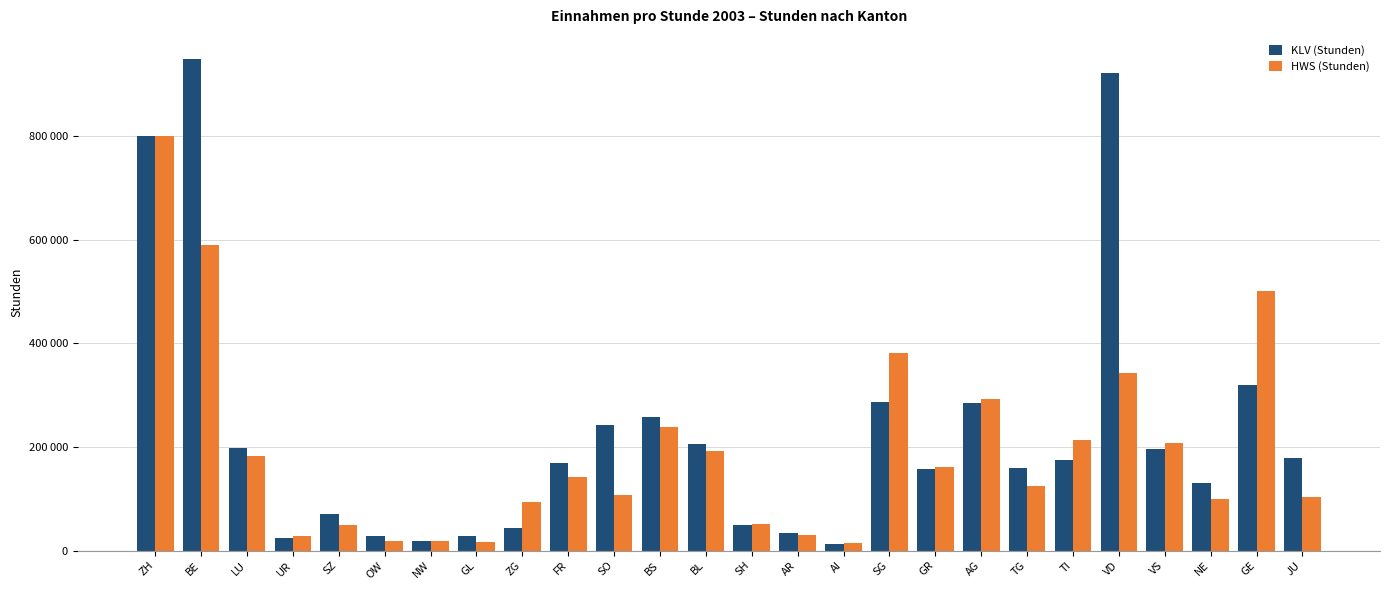

What are all the series names shown in the legend?

KLV (Stunden), HWS (Stunden)